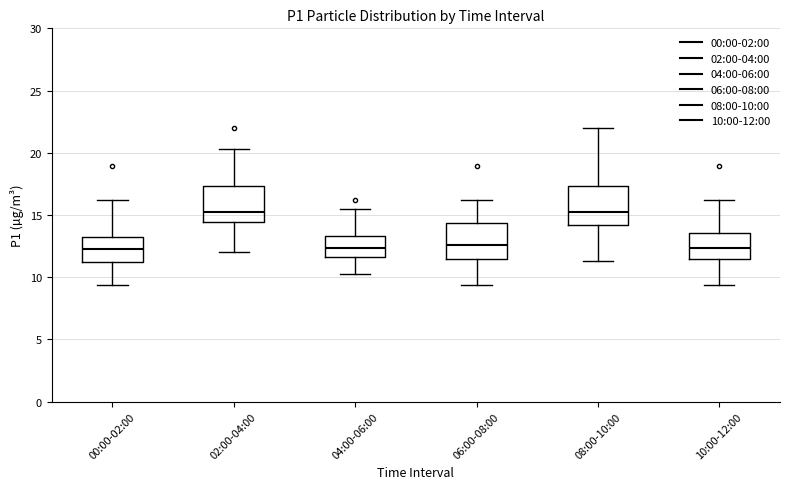

Reading left to right, transcribe this box plot: for each box, give where its median line is, the range the box spans, and where its two whiskers end, as read against the y-axis. The values are not printed on the chart, so give them approximately, as read against the axis.

00:00-02:00: median 12.0, box 11.0 to 13.0, whiskers 9.5 to 16.0
02:00-04:00: median 15.5, box 14.5 to 17.5, whiskers 12.0 to 20.5
04:00-06:00: median 12.5, box 11.5 to 13.5, whiskers 10.5 to 15.5
06:00-08:00: median 12.5, box 11.5 to 14.5, whiskers 9.5 to 16.0
08:00-10:00: median 15.5, box 14.0 to 17.5, whiskers 11.5 to 22.0
10:00-12:00: median 12.5, box 11.5 to 13.5, whiskers 9.5 to 16.0